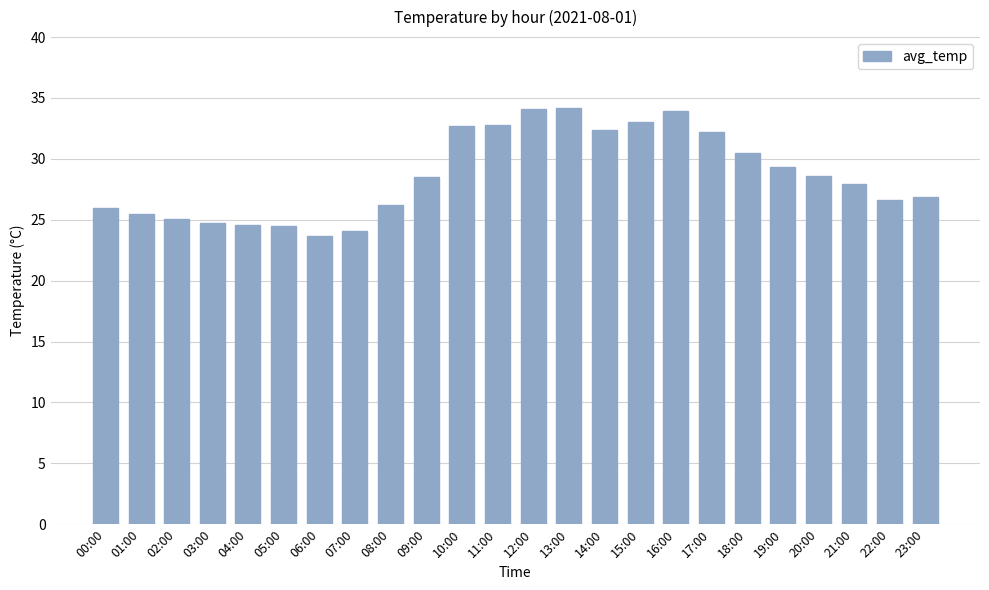

At which label does the data first exceed 28?

09:00